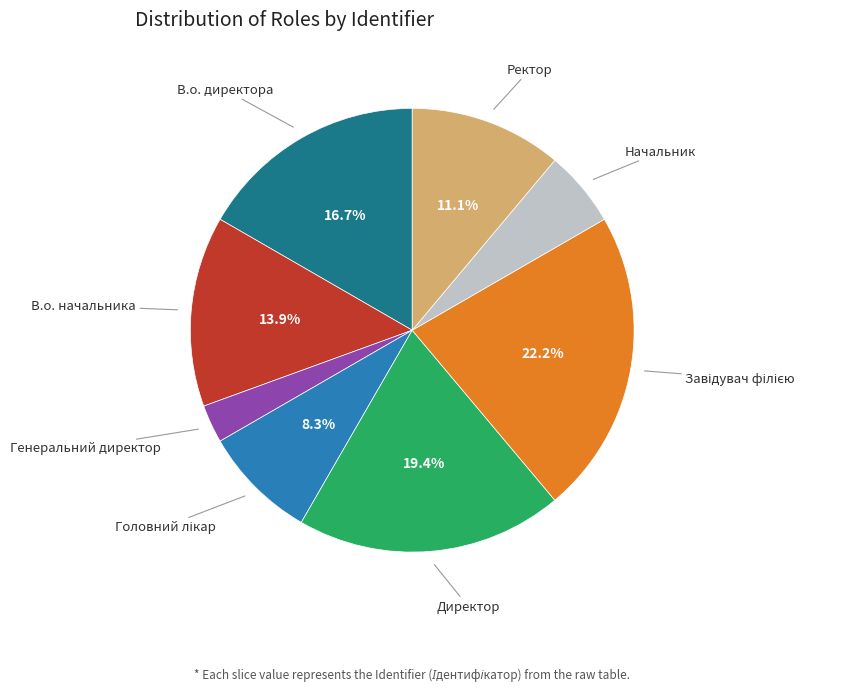

Count the number of slices in the pie.

8